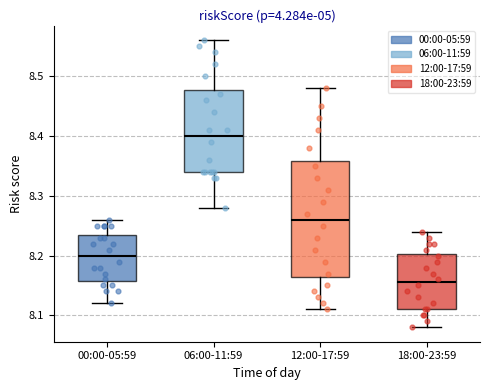

Reading left to right, read every box against the y-axis: the position of its median line, the range the box covers, and the ends of its whiskers. The values are not printed on the chart, so give them approximately, as read against the axis.

00:00-05:59: median 8.20, box 8.16 to 8.24, whiskers 8.12 to 8.26
06:00-11:59: median 8.40, box 8.34 to 8.48, whiskers 8.28 to 8.56
12:00-17:59: median 8.26, box 8.17 to 8.36, whiskers 8.11 to 8.48
18:00-23:59: median 8.16, box 8.11 to 8.20, whiskers 8.08 to 8.24